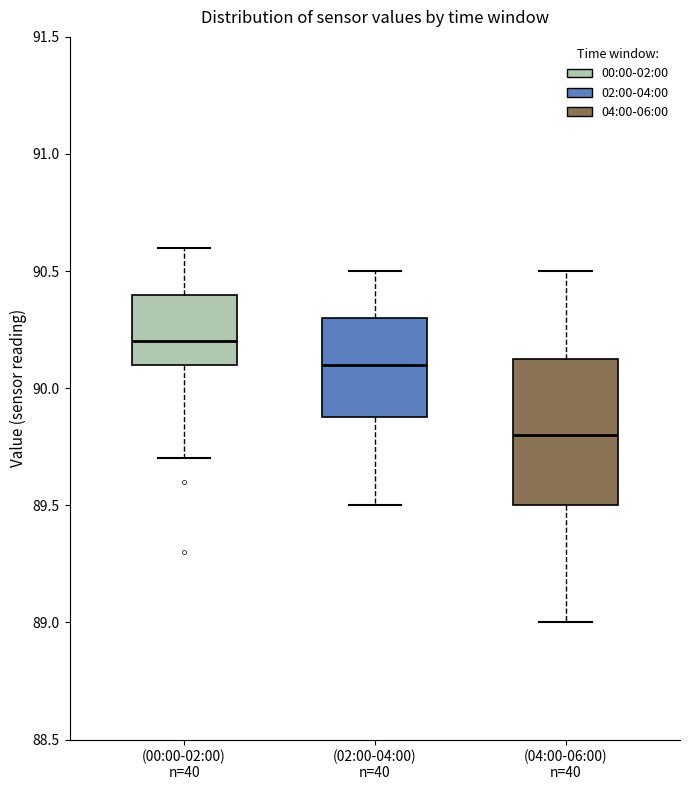

Reading left to right, transcribe this box plot: for each box, give where its median line is, the range the box spans, and where its two whiskers end, as read against the y-axis. The values are not printed on the chart, so give them approximately, as read against the axis.

(00:00-02:00) n=40: median 90.20, box 90.10 to 90.40, whiskers 89.70 to 90.60
(02:00-04:00) n=40: median 90.10, box 89.90 to 90.30, whiskers 89.50 to 90.50
(04:00-06:00) n=40: median 89.80, box 89.50 to 90.15, whiskers 89.00 to 90.50